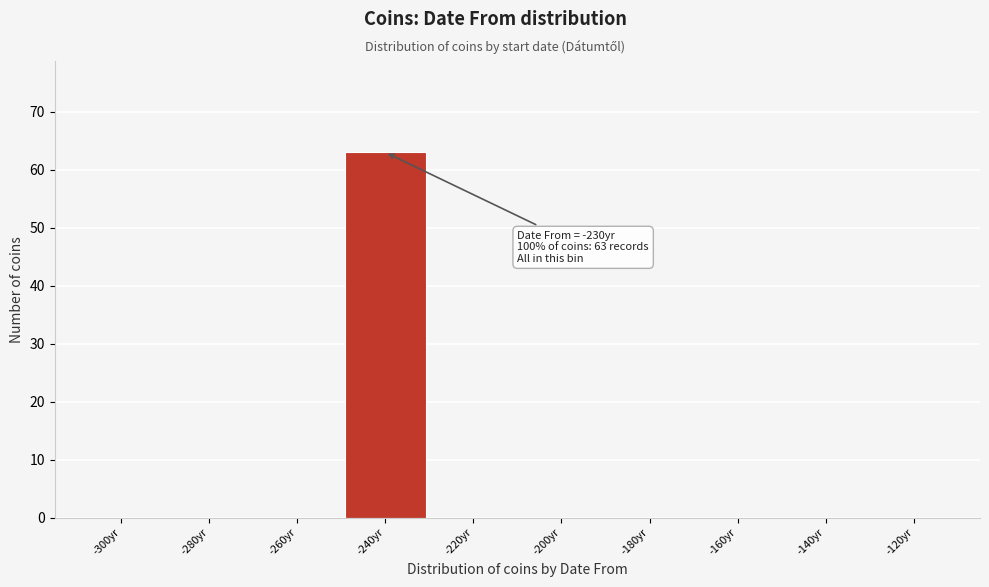

Reading right to left, what are all the values shown in this chart?

-120yr=0	-140yr=0	-160yr=0	-180yr=0	-200yr=0	-220yr=0	-240yr=63	-260yr=0	-280yr=0	-300yr=0